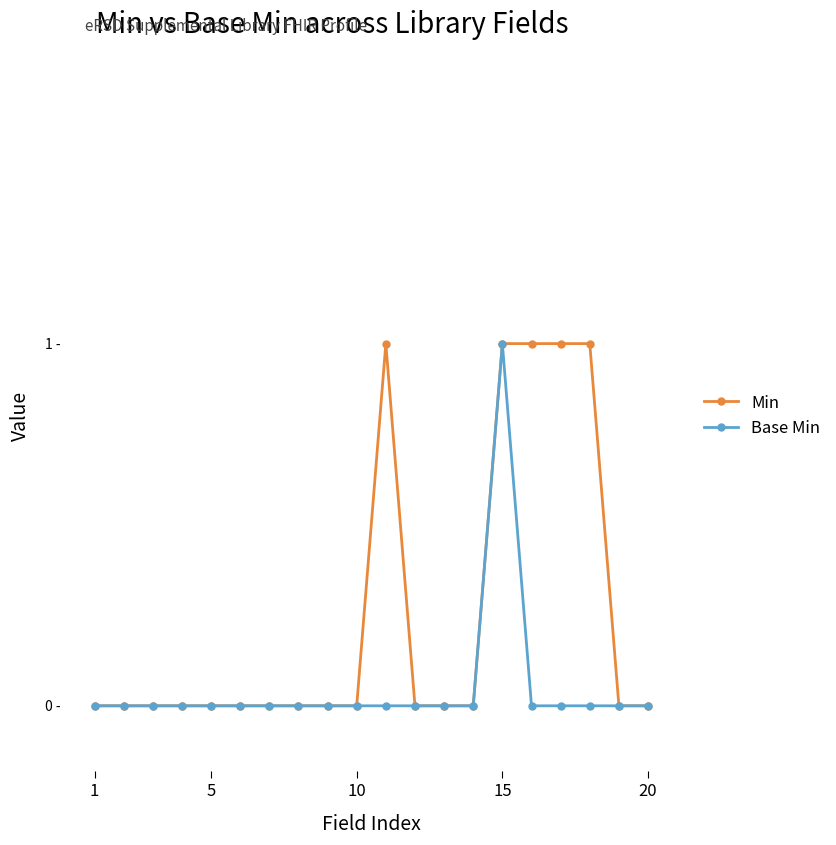

What are all the series names shown in the legend?

Min, Base Min